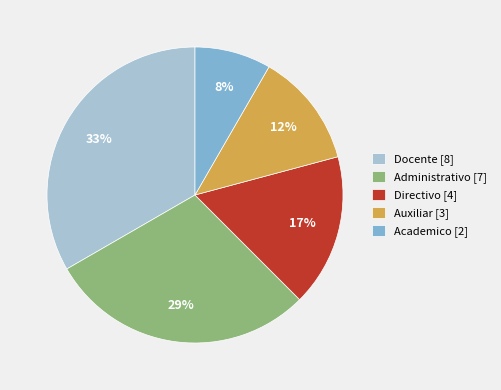

Which category has the biggest portion of the pie?

Docente